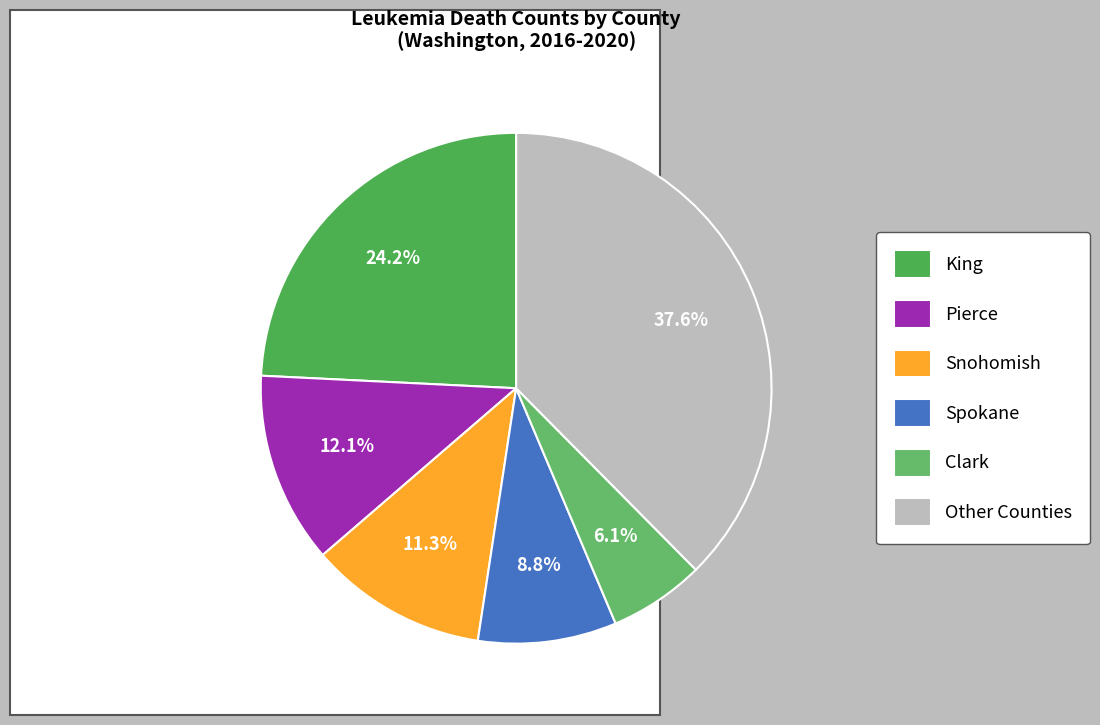

What is the smallest slice in the pie chart?

Clark